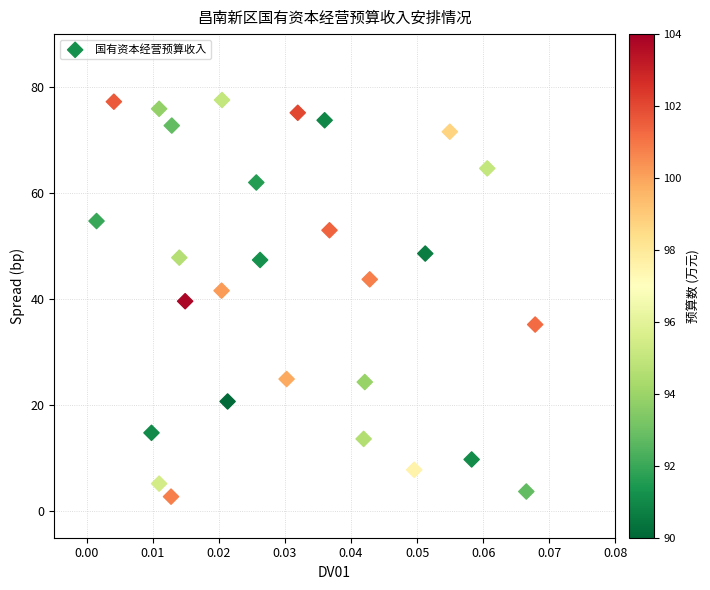

What is the range of Y values (max minus min)?

74.8